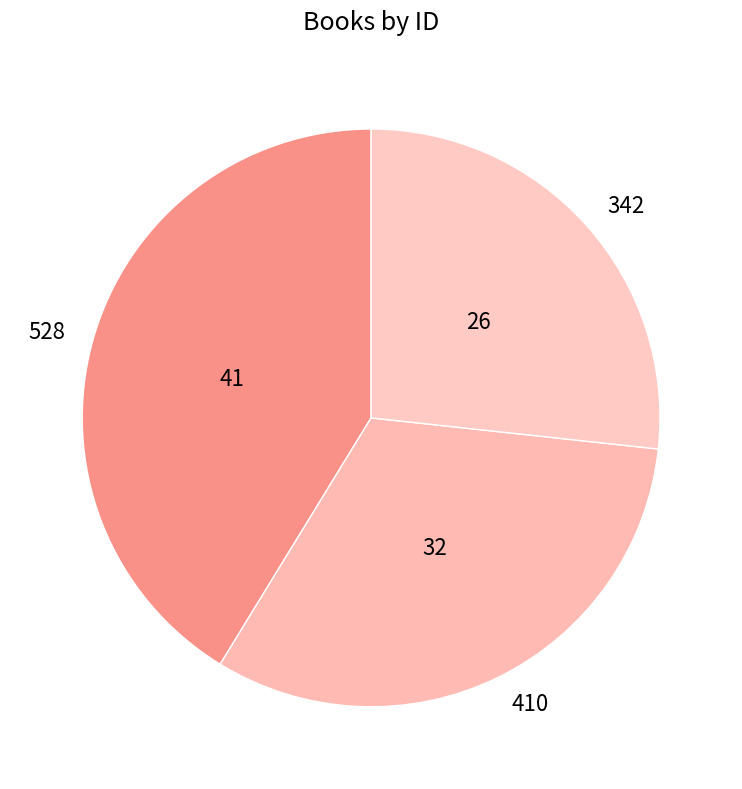

Between 342 and 528, which is larger?

528